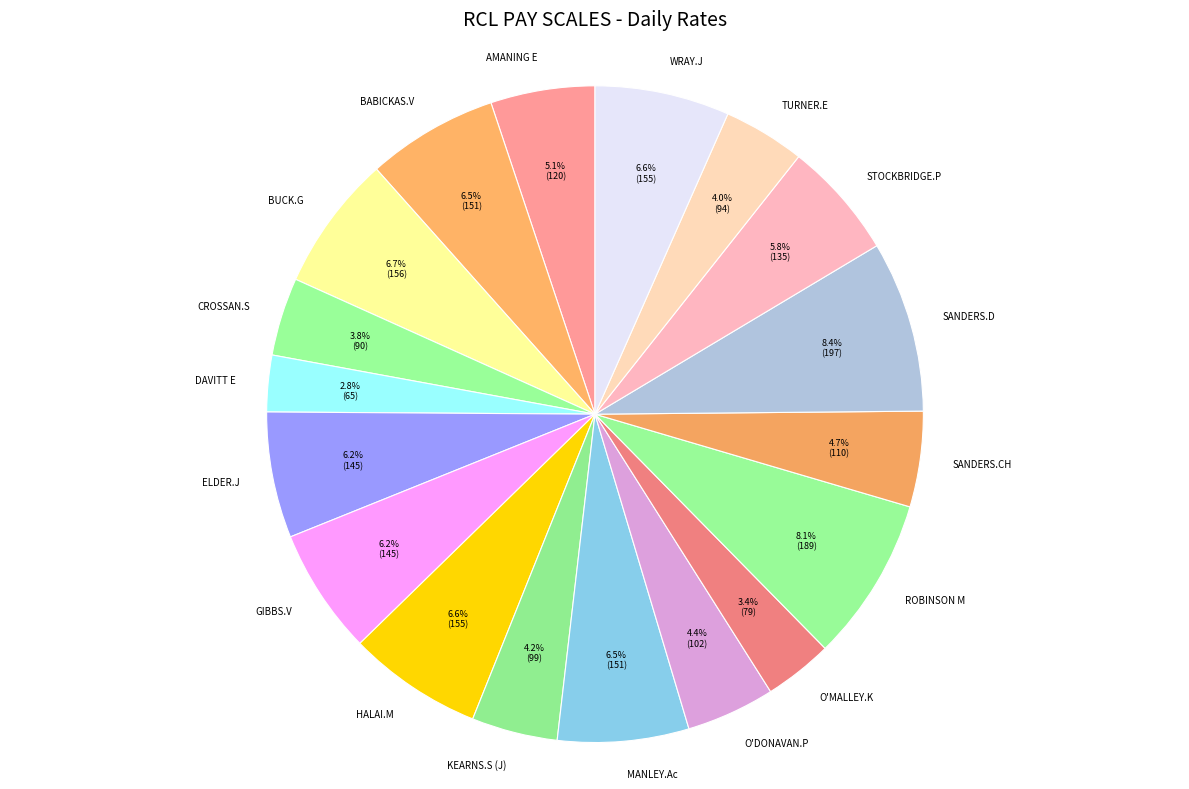

Is there any slice that represents more than half of the pie?

No